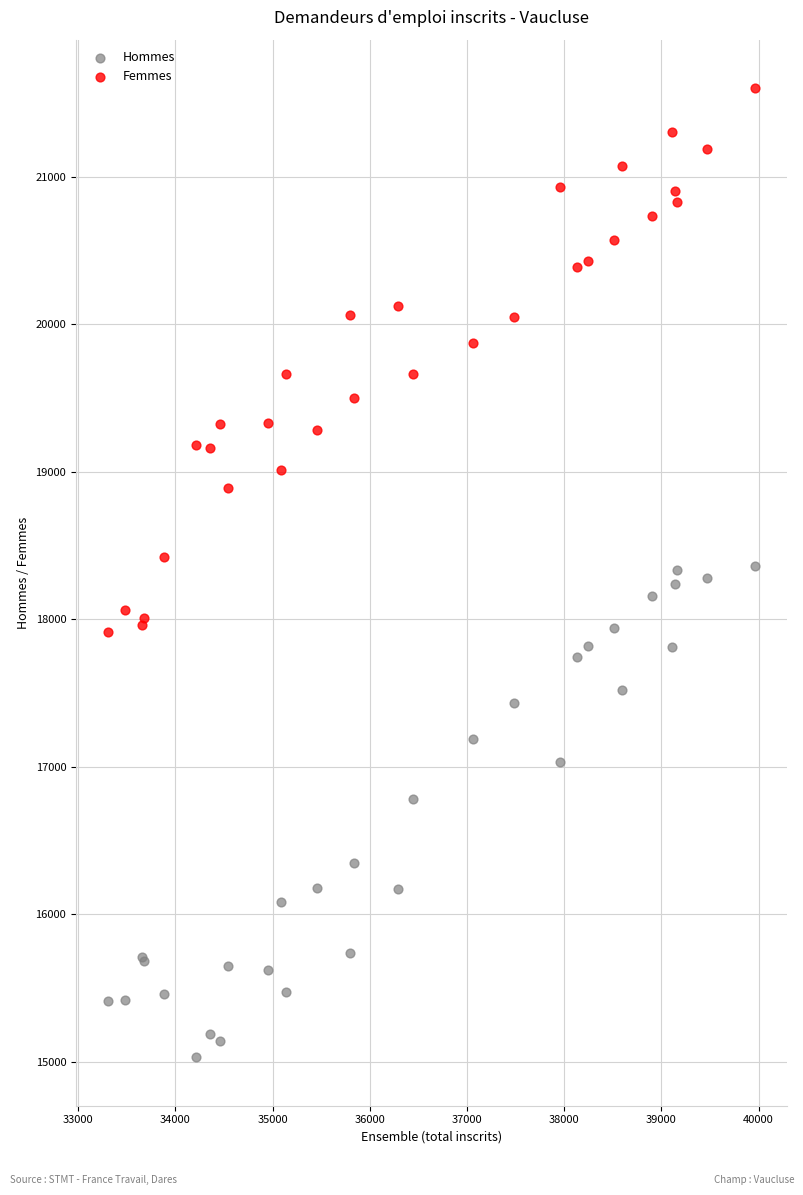

What are all the series names shown in the legend?

Hommes, Femmes